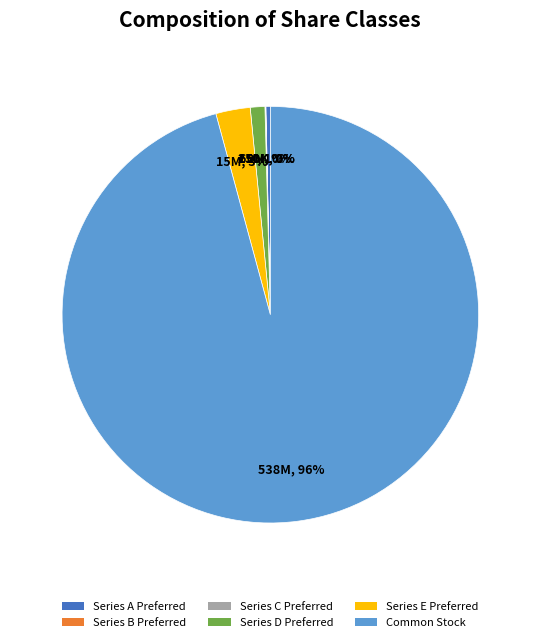

Between Series A Preferred and Common Stock, which is larger?

Common Stock